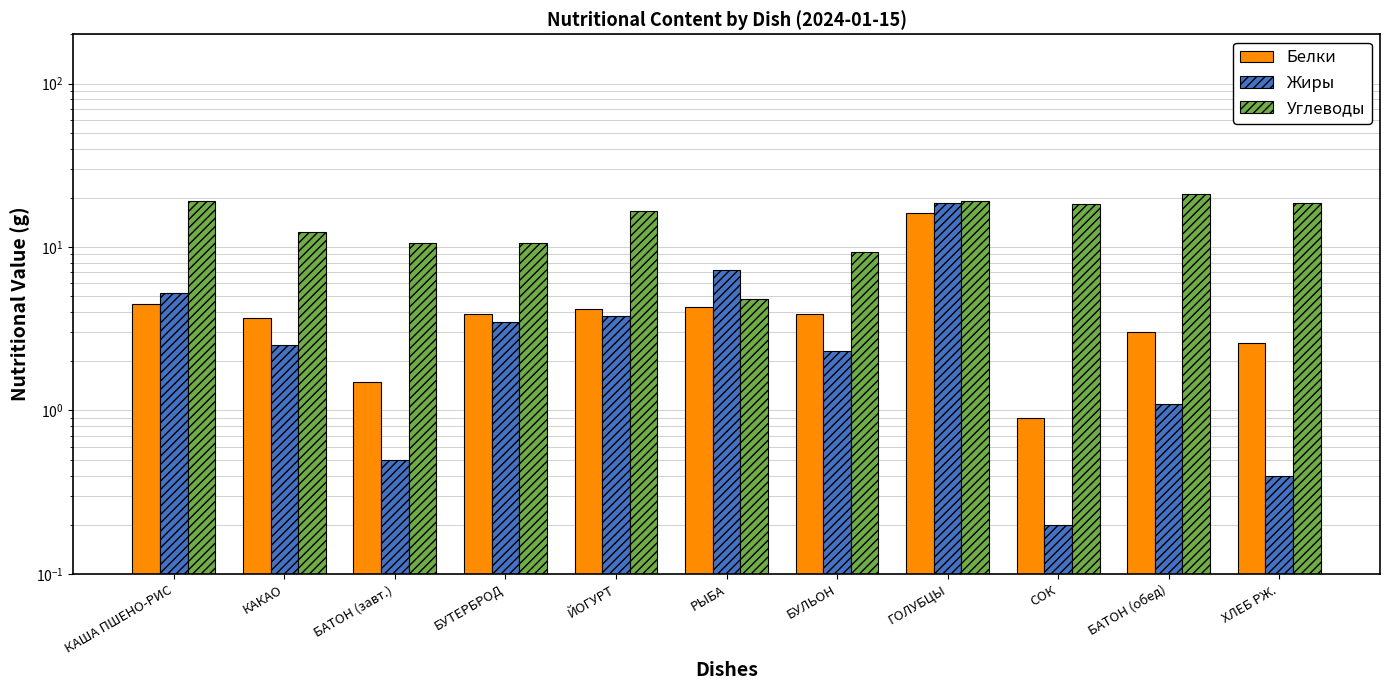

Rank the series at ХЛЕБ РЖ. from lowest to highest value.

Жиры, Белки, Углеводы